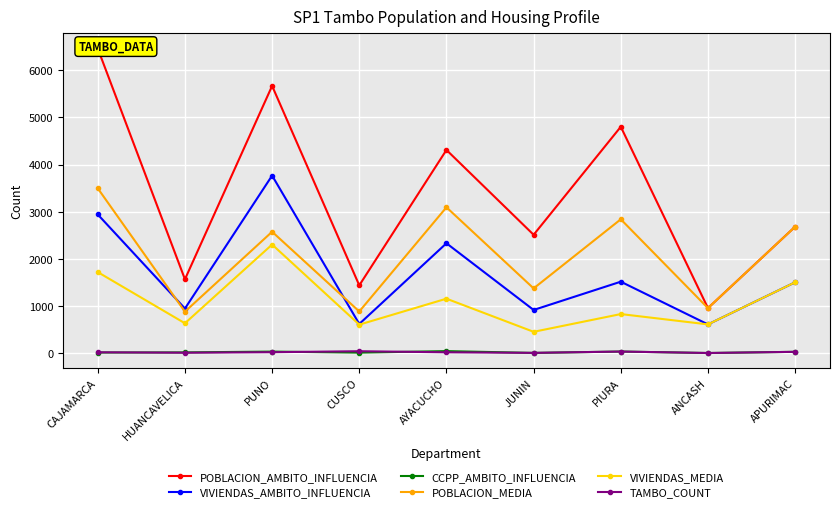

What is the value of the POBLACION_AMBITO_INFLUENCIA point at the 8th from the left?

961